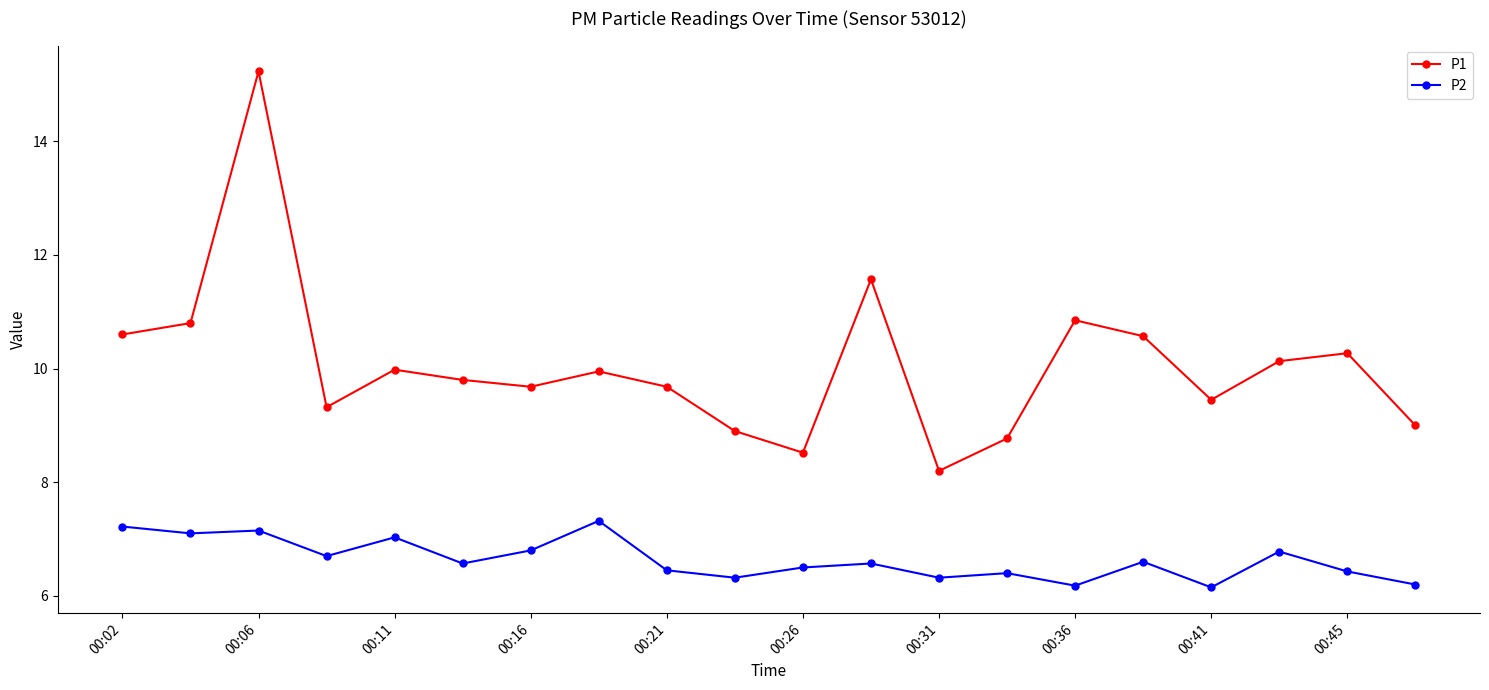

How many interior local peaks does the P1 series have?

6